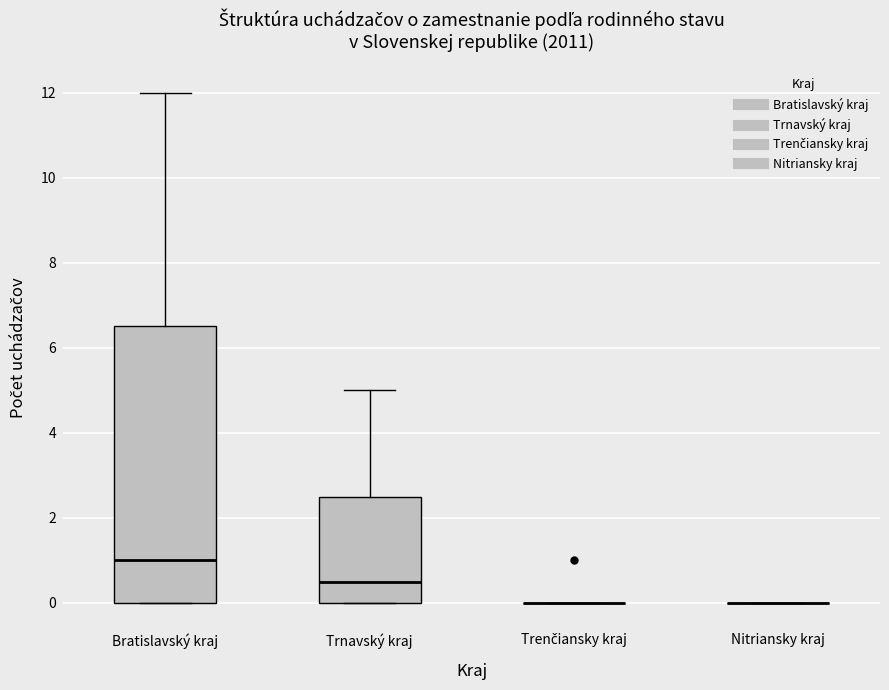

Reading left to right, transcribe this box plot: for each box, give where its median line is, the range the box spans, and where its two whiskers end, as read against the y-axis. The values are not printed on the chart, so give them approximately, as read against the axis.

Bratislavský kraj: median 1.0, box 0.0 to 6.6, whiskers 0.0 to 12.0
Trnavský kraj: median 0.6, box 0.0 to 2.6, whiskers 0.0 to 5.0
Trenčiansky kraj: box collapsed to a line at 0.0, whiskers 0.0 to 0.0
Nitriansky kraj: box collapsed to a line at 0.0, whiskers 0.0 to 0.0